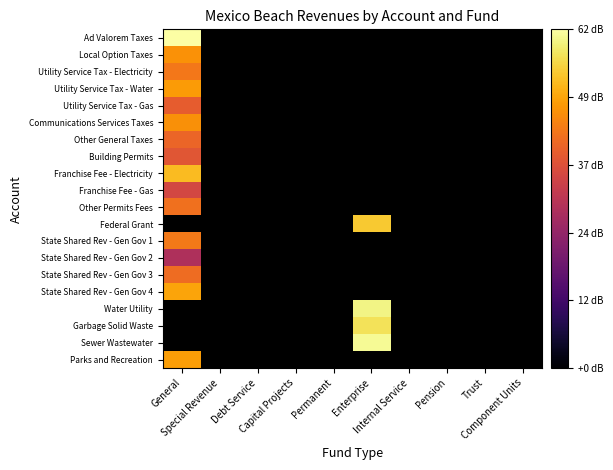

Which series has the largest range (max minus min)?

Ad Valorem Taxes